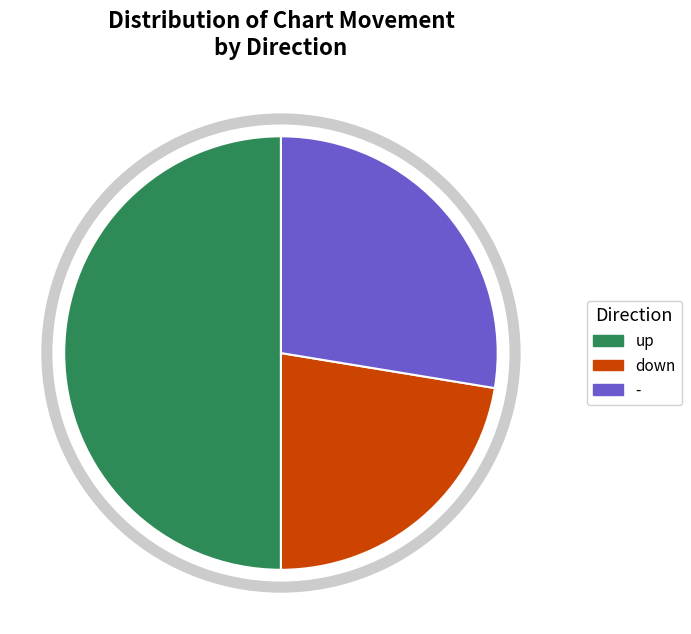

True or false: down accounts for 22% of the total.

True